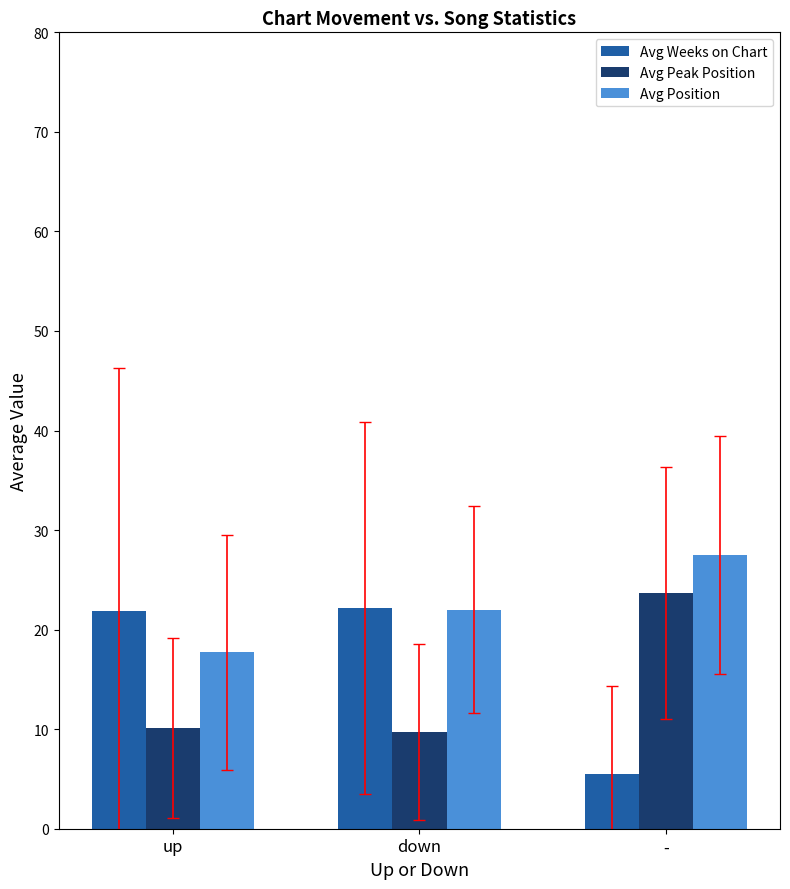

What is the highest value of the Avg Peak Position series?

23.7